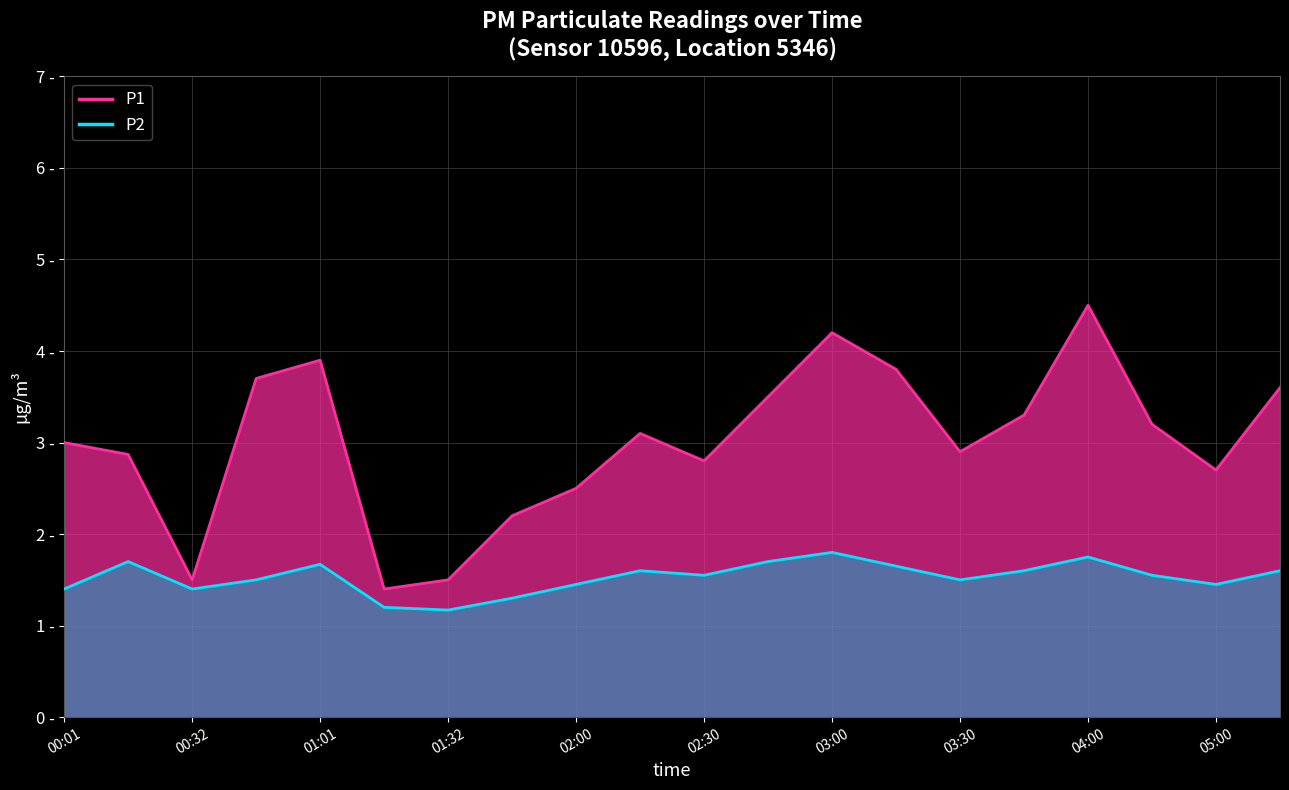

Is the value of P1 at 16 greater than the value of P2 at 01:32?

Yes